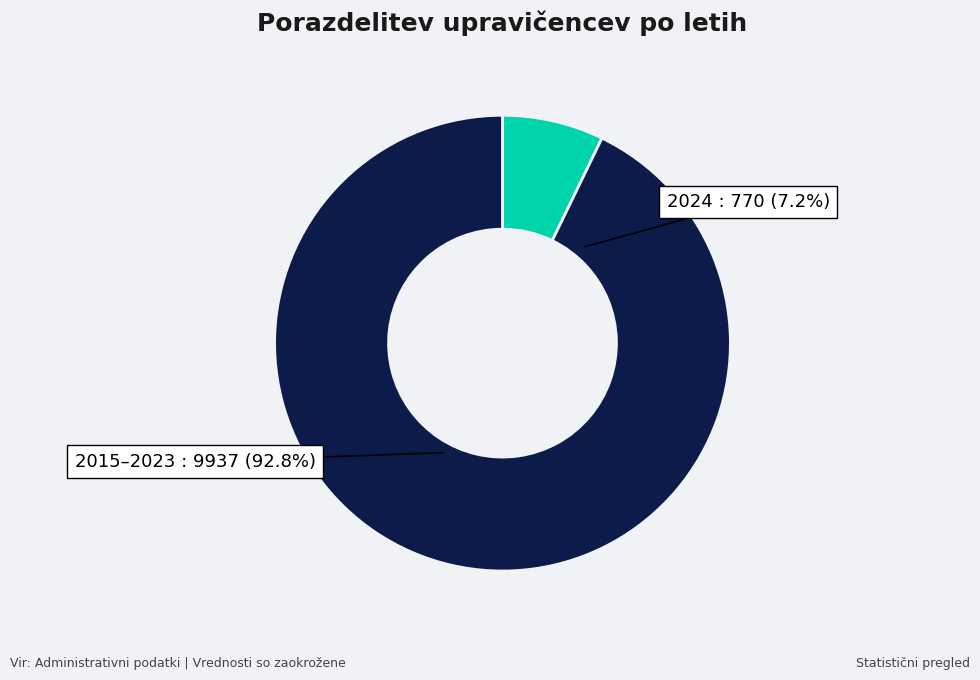

To the nearest percent, what portion does 2024 represent?

7%